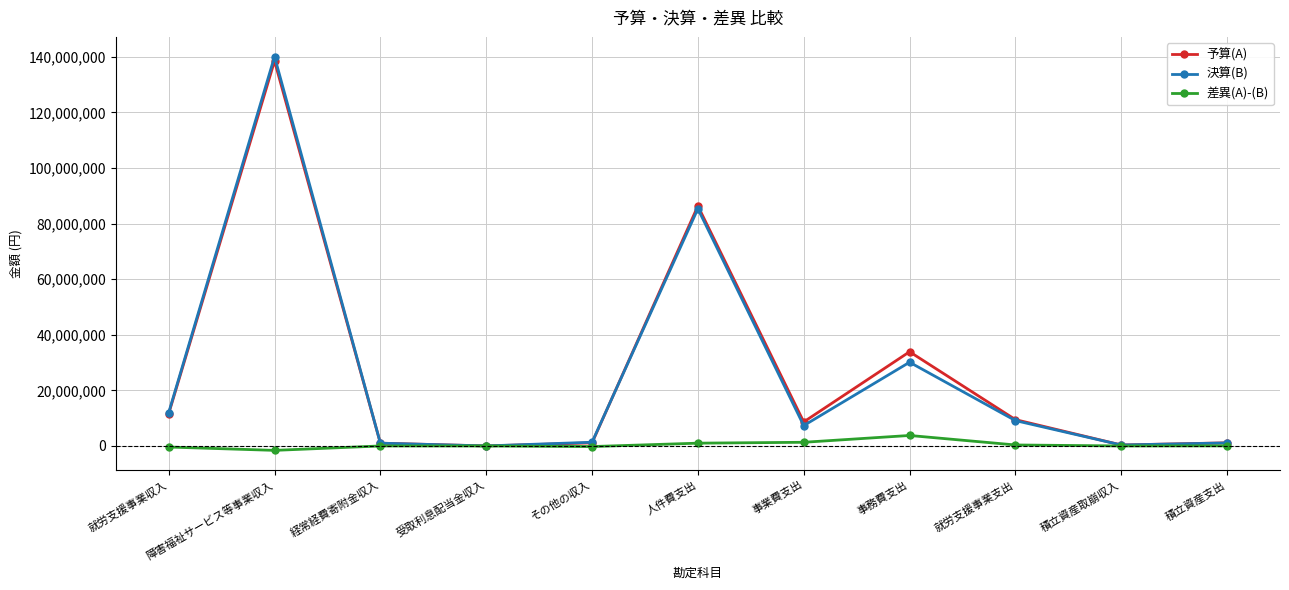

True or false: 予算(A) has more than 1 points higher than both neighbors.

True